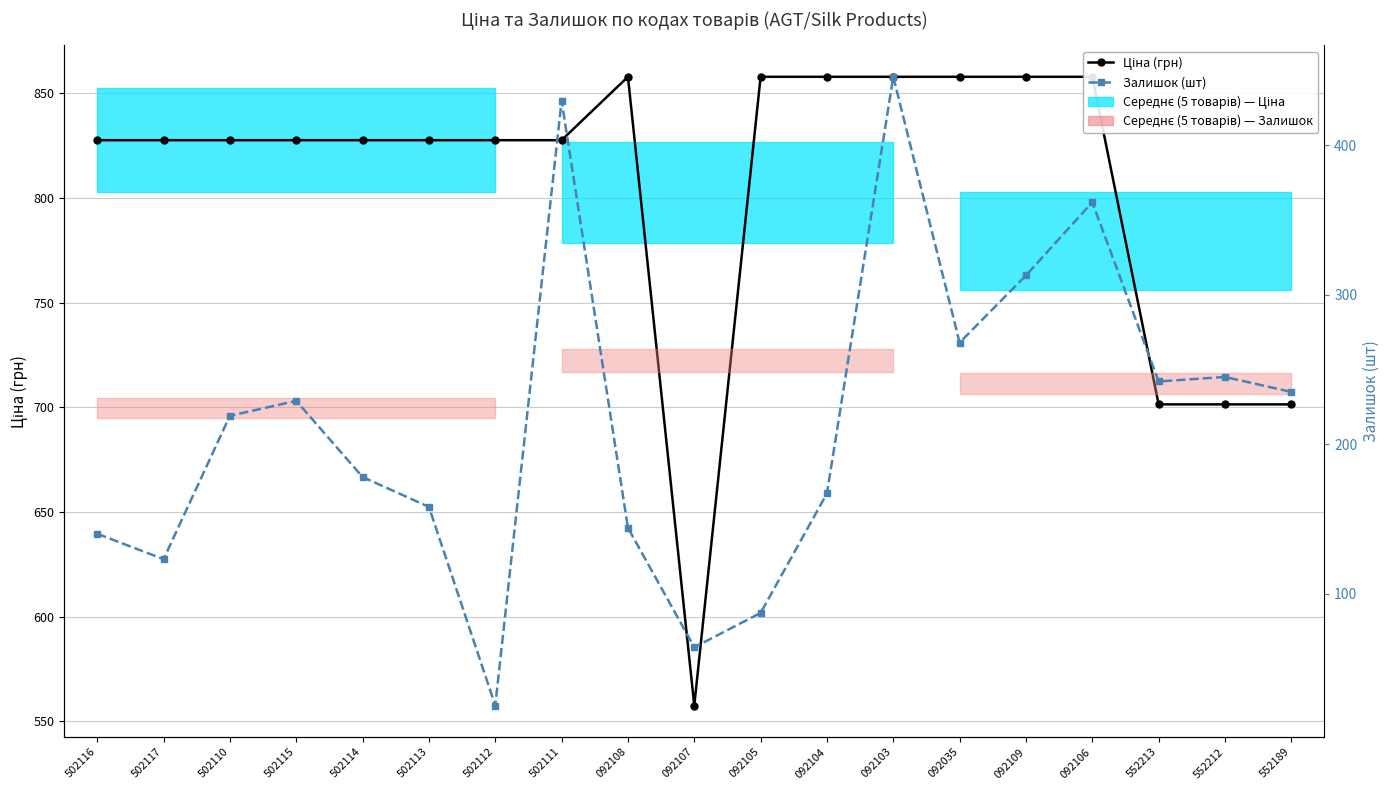

In Залишок (шт), how many points are higher than both neighbors (excluding endpoints)?

5